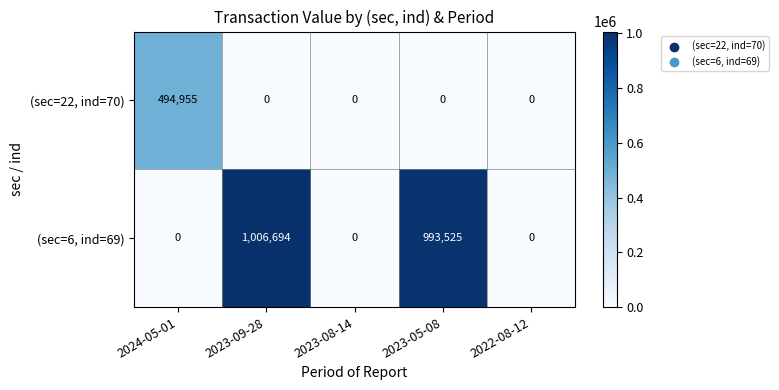

Which label corresponds to the largest value in the chart?

2023-09-28